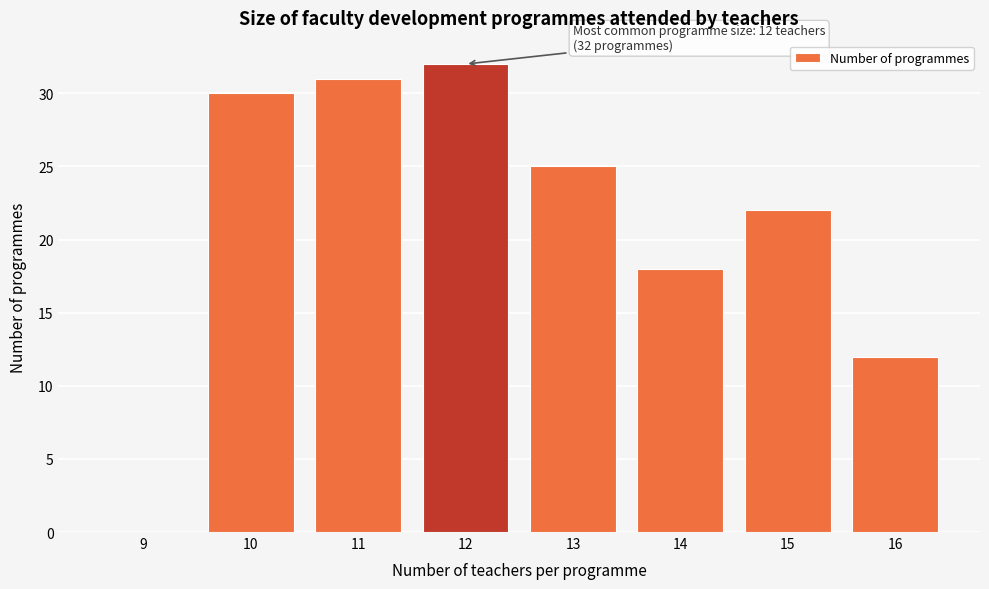

Reading left to right, list all the values displayed in this chart.

9=0	10=30	11=31	12=32	13=25	14=18	15=22	16=12